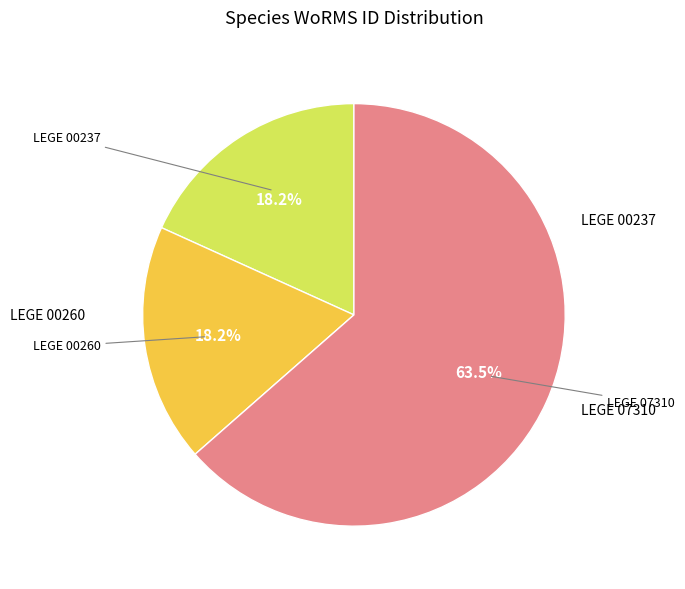

Does any single category account for the majority?

Yes